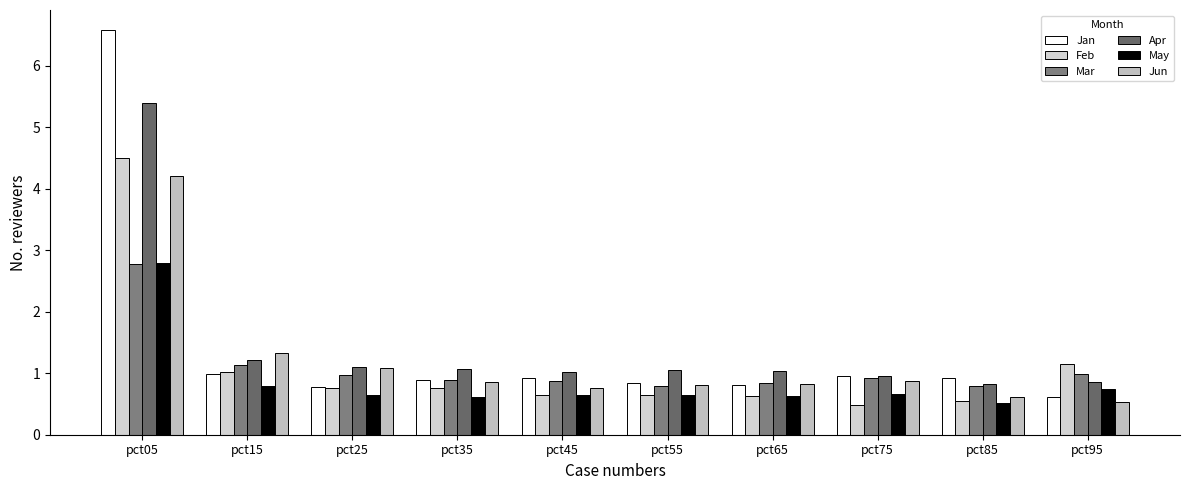

Reading right to left, what are all the values shown in this chart?

Jan: pct95=0.6	pct85=0.9	pct75=1.0	pct65=0.8	pct55=0.8	pct45=0.9	pct35=0.9	pct25=0.8	pct15=1.0	pct05=6.6
Feb: pct95=1.1	pct85=0.6	pct75=0.5	pct65=0.6	pct55=0.6	pct45=0.6	pct35=0.8	pct25=0.8	pct15=1.0	pct05=4.5
Mar: pct95=1.0	pct85=0.8	pct75=0.9	pct65=0.8	pct55=0.8	pct45=0.9	pct35=0.9	pct25=1.0	pct15=1.1	pct05=2.8
Apr: pct95=0.8	pct85=0.8	pct75=1.0	pct65=1.0	pct55=1.1	pct45=1.0	pct35=1.1	pct25=1.1	pct15=1.2	pct05=5.4
May: pct95=0.7	pct85=0.5	pct75=0.7	pct65=0.6	pct55=0.6	pct45=0.6	pct35=0.6	pct25=0.6	pct15=0.8	pct05=2.8
Jun: pct95=0.5	pct85=0.6	pct75=0.9	pct65=0.8	pct55=0.8	pct45=0.8	pct35=0.9	pct25=1.1	pct15=1.3	pct05=4.2